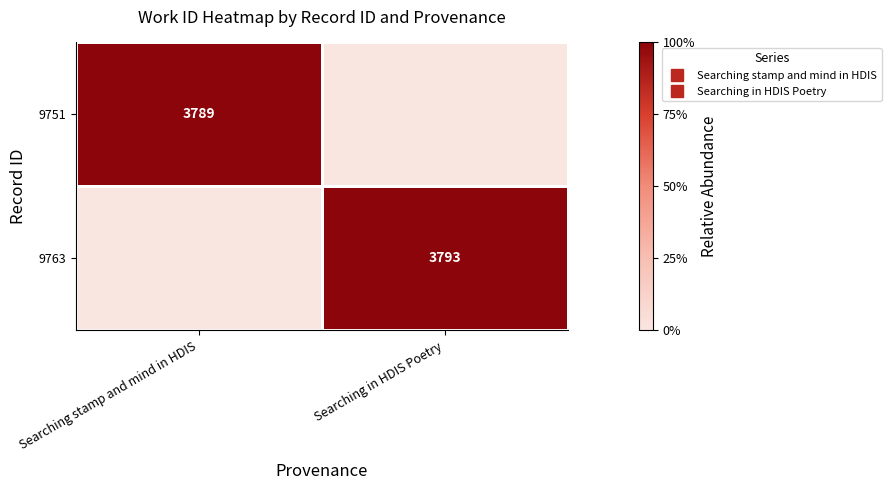

The value of 9751 at Searching in HDIS Poetry is 0.4. True or false?

False